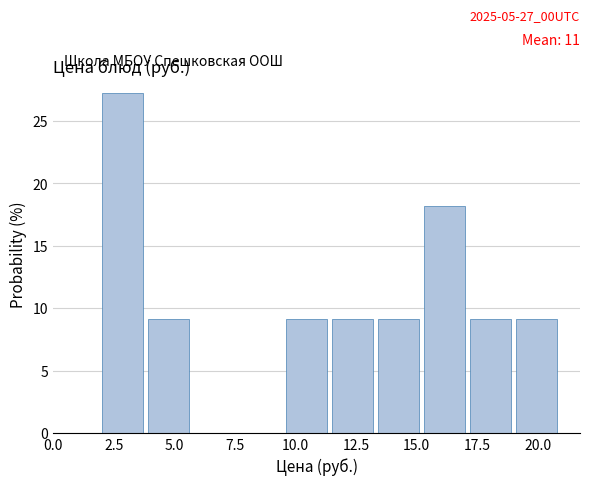

Read against the x-axis, roughly where is the centre of the tallest bar?

3.0